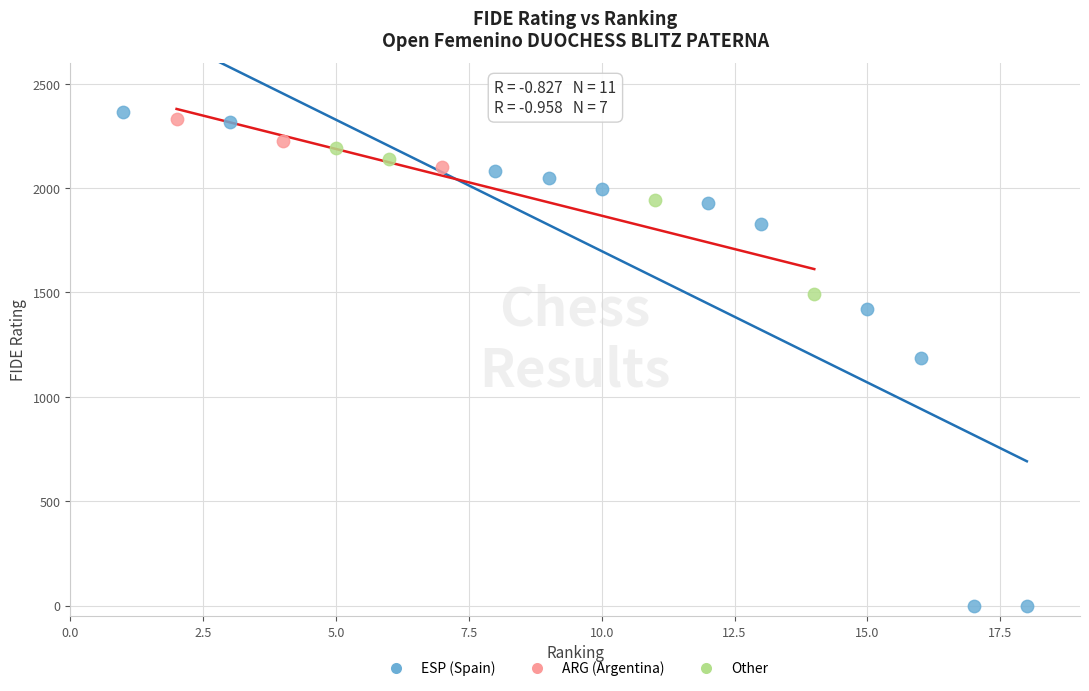

Which series contains the lowest Y value?

ESP (Spain)